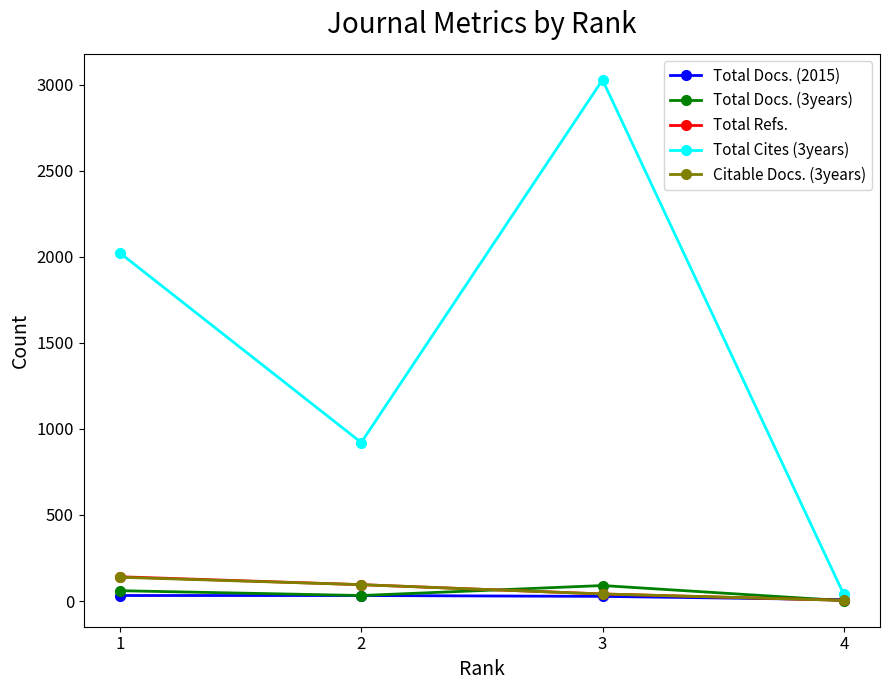

At which category is the sum across all series the highest?

3